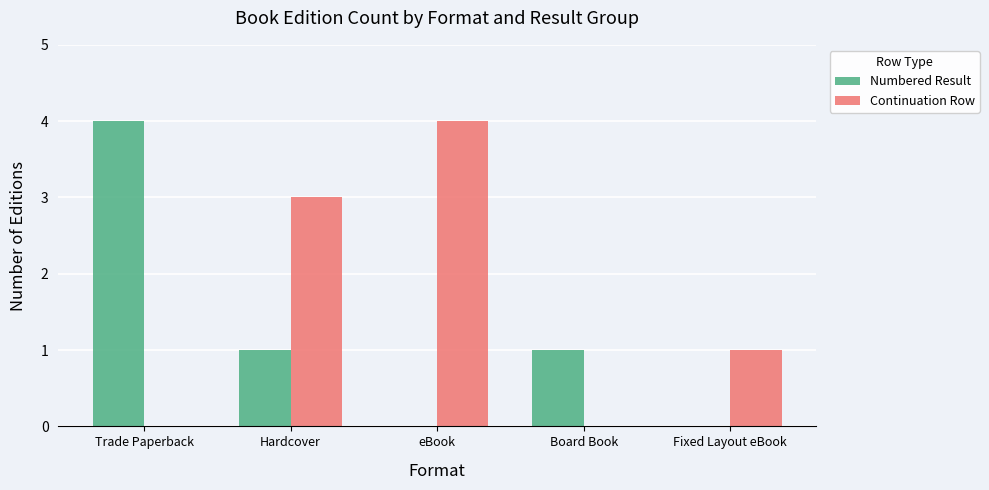

True or false: Continuation Row has a value of 0 at Trade Paperback.

True